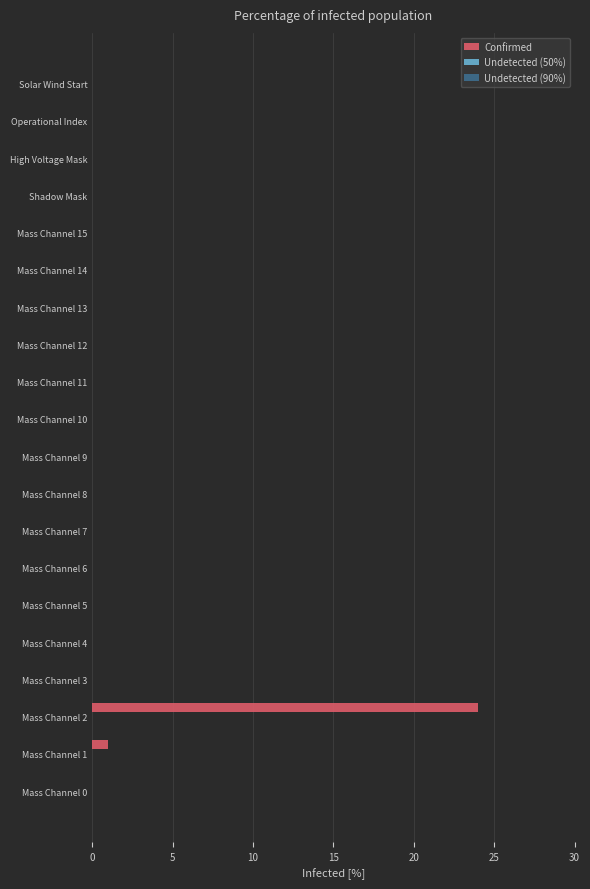

The value at Shadow Mask is 0. True or false?

True